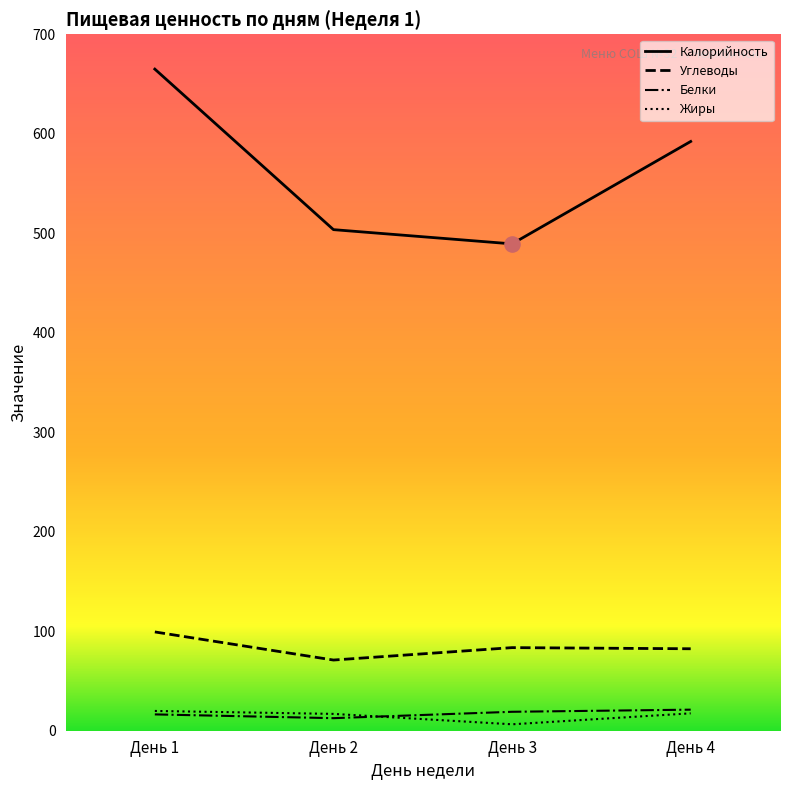

Which series has the largest total across all categories?

Калорийность